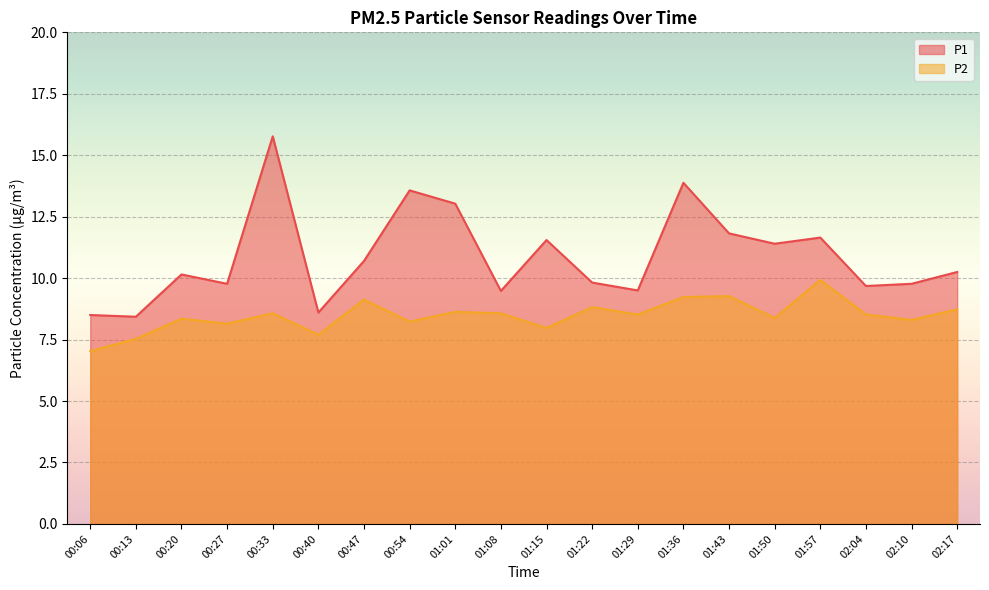

What is the label of the 9th point from the right?

01:22